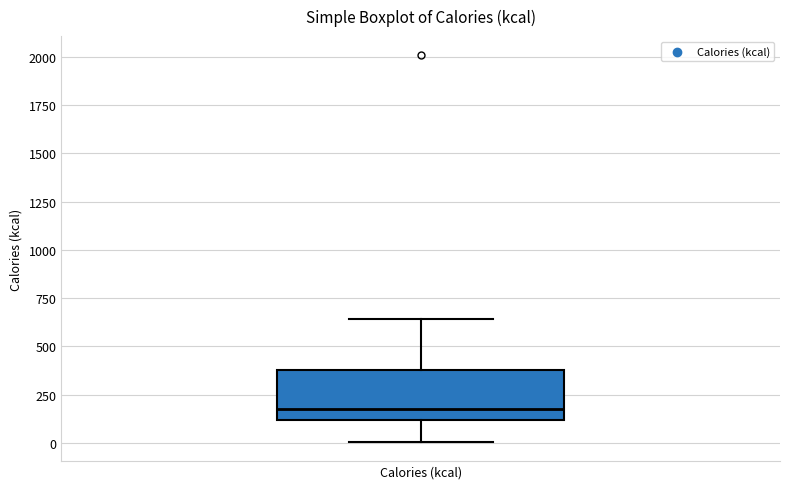

Transcribe this box plot: give where the median line is, the range the box spans, and where the two whiskers end, as read against the y-axis. The values are not printed on the chart, so give them approximately, as read against the axis.

median 200, box 100 to 400, whiskers 0 to 650